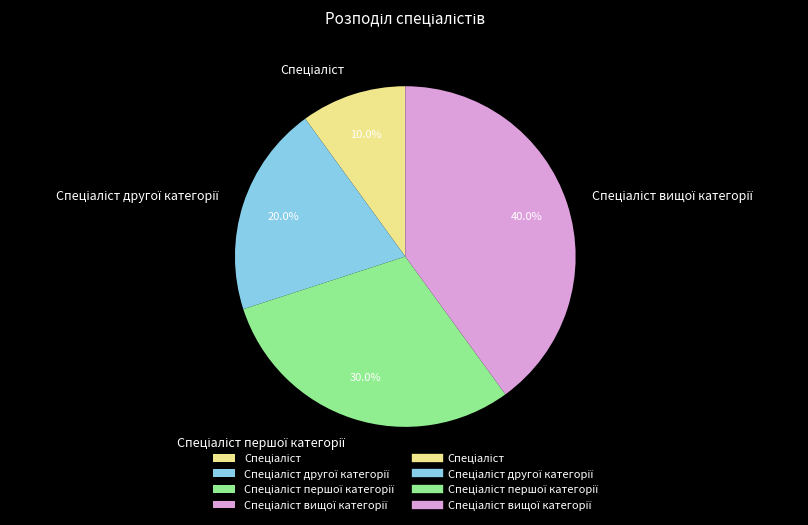

Is there a majority slice in this chart?

No